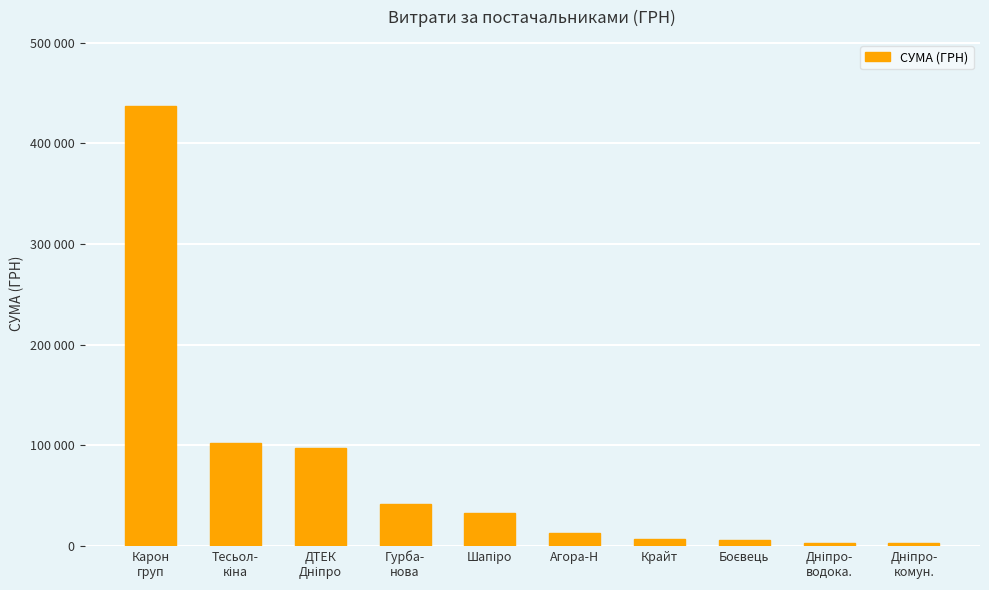

What is the difference between the maximum and minimum values?

434284.2